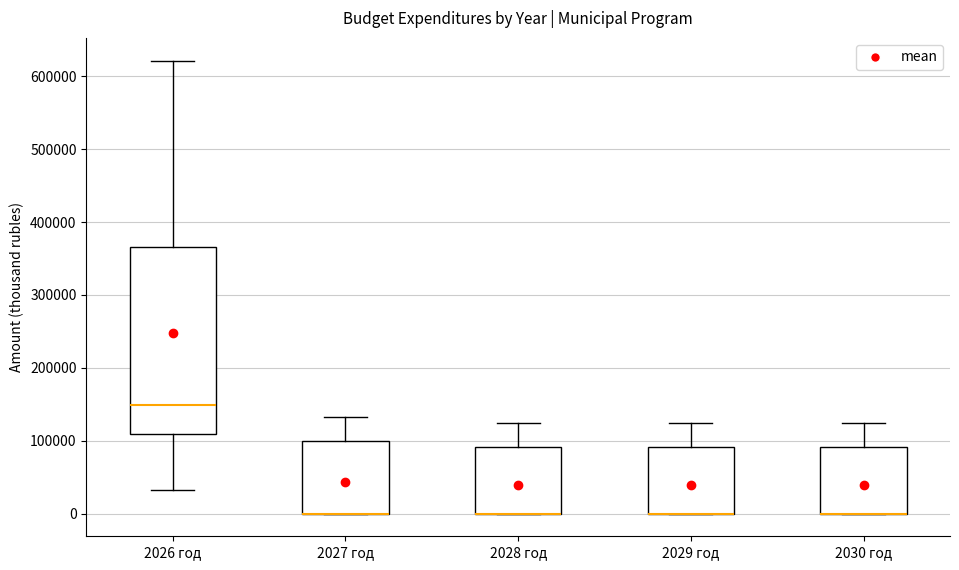

Reading left to right, read every box against the y-axis: the position of its median line, the range the box covers, and the ends of its whiskers. The values are not printed on the chart, so give them approximately, as read against the axis.

2026 год: median 150000, box 110000 to 370000, whiskers 30000 to 620000
2027 год: median 0 (drawn on the box's lower edge), box 0 to 100000, whiskers 0 to 130000
2028 год: median 0 (drawn on the box's lower edge), box 0 to 90000, whiskers 0 to 120000
2029 год: median 0 (drawn on the box's lower edge), box 0 to 90000, whiskers 0 to 120000
2030 год: median 0 (drawn on the box's lower edge), box 0 to 90000, whiskers 0 to 120000